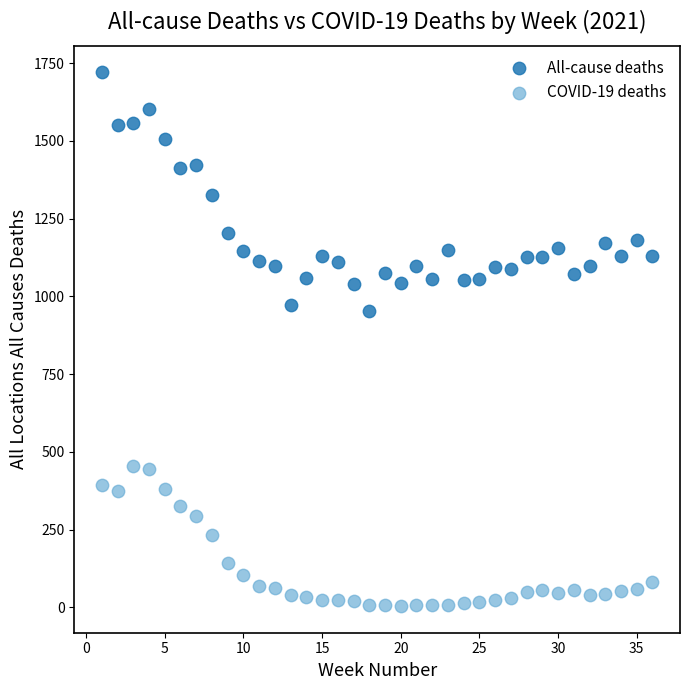

Across all data points, what is the range of X values (max minus min)?

35